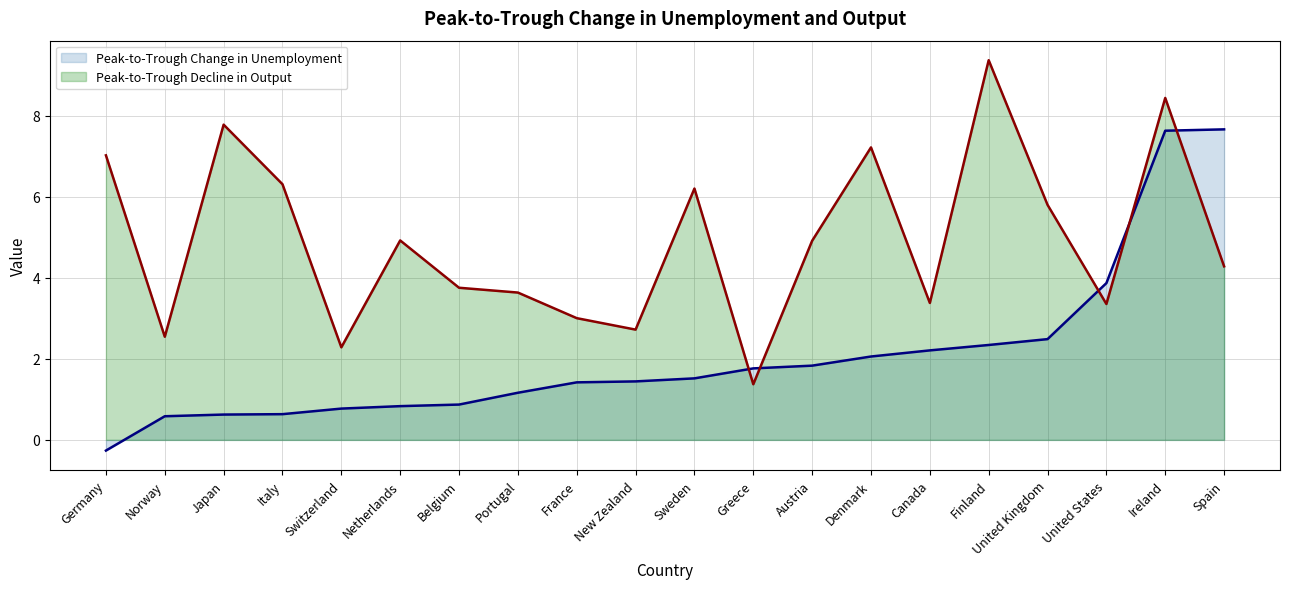

Reading left to right, what are all the values shown in this chart?

Peak-to-Trough Change in Unemployment: Germany=-0.3	Norway=0.6	Japan=0.6	Italy=0.6	Switzerland=0.8	Netherlands=0.8	Belgium=0.9	Portugal=1.2	France=1.4	New Zealand=1.4	Sweden=1.5	Greece=1.8	Austria=1.8	Denmark=2.1	Canada=2.2	Finland=2.3	United Kingdom=2.5	United States=3.9	Ireland=7.6	Spain=7.7
Peak-to-Trough Decline in Output: Germany=7.0	Norway=2.5	Japan=7.8	Italy=6.3	Switzerland=2.3	Netherlands=4.9	Belgium=3.8	Portugal=3.6	France=3.0	New Zealand=2.7	Sweden=6.2	Greece=1.4	Austria=4.9	Denmark=7.2	Canada=3.4	Finland=9.4	United Kingdom=5.8	United States=3.4	Ireland=8.4	Spain=4.3